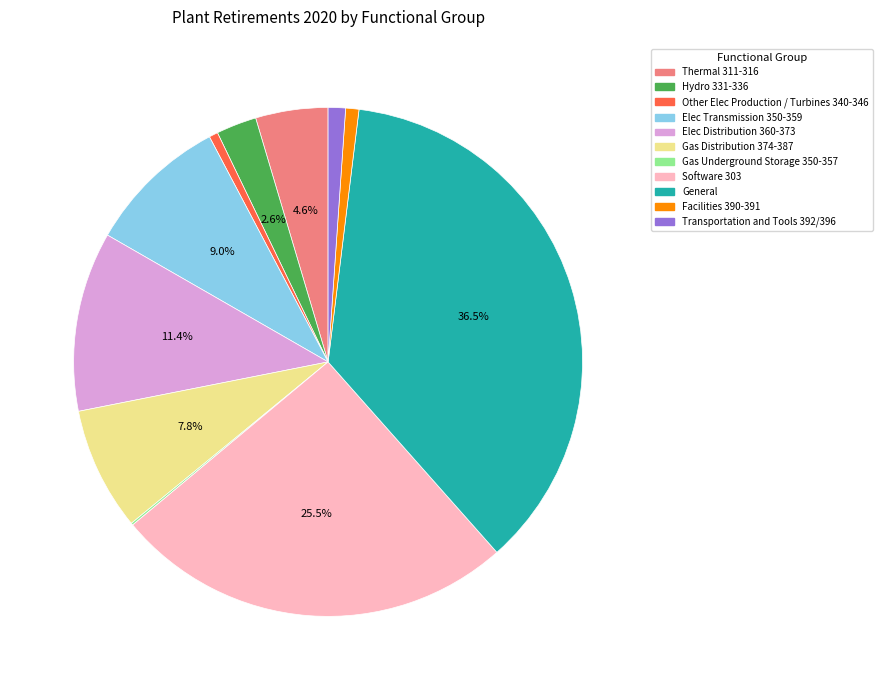

To the nearest percent, what portion does Facilities 390-391 represent?

1%